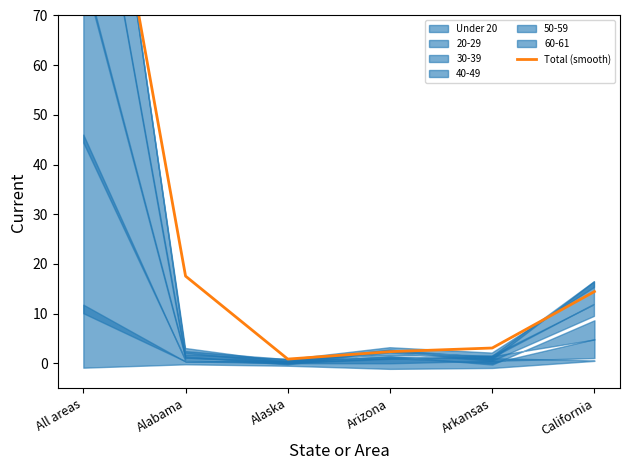

What is the average value?

28.4